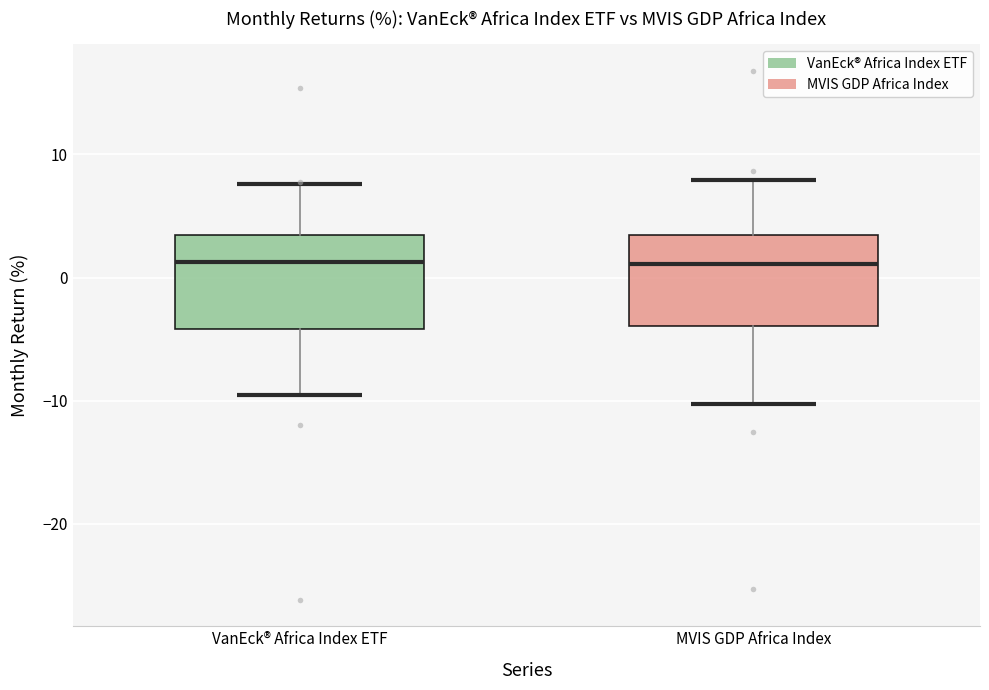

Reading left to right, transcribe this box plot: for each box, give where its median line is, the range the box spans, and where its two whiskers end, as read against the y-axis. The values are not printed on the chart, so give them approximately, as read against the axis.

VanEck® Africa Index ETF: median 1, box -4 to 3, whiskers -10 to 8
MVIS GDP Africa Index: median 1, box -4 to 3, whiskers -10 to 8